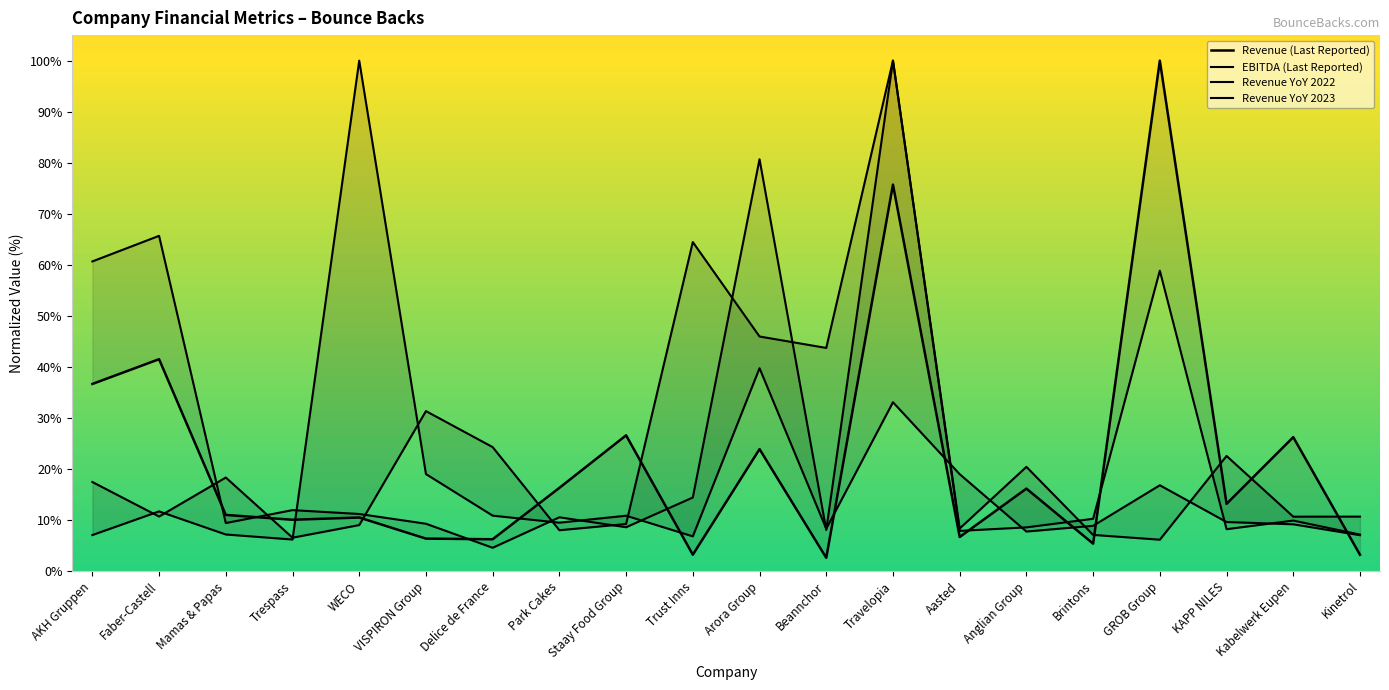

Reading left to right, transcribe all the data shown in this chart.

Revenue (Last Reported): 36.7	41.5	11.0	10.1	10.5	6.4	6.2	16.3	26.6	3.2	23.9	2.6	75.7	6.7	16.2	5.4	100.0	13.2	26.2	3.2
EBITDA (Last Reported): 60.7	65.7	9.4	11.9	11.2	9.3	4.6	10.5	8.6	14.4	80.7	8.1	100.0	7.9	8.6	10.2	58.9	8.2	9.9	7.2
Revenue YoY 2022: 17.4	10.7	18.3	6.5	9.0	31.3	24.3	8.0	9.2	64.5	46.0	43.7	100.0	8.3	20.4	7.1	6.1	22.6	10.7	10.7
Revenue YoY 2023: 7.1	11.7	7.2	6.2	100.0	19.0	10.9	9.5	10.8	6.8	39.7	8.3	33.1	19.0	7.7	8.9	16.8	9.6	9.2	7.0